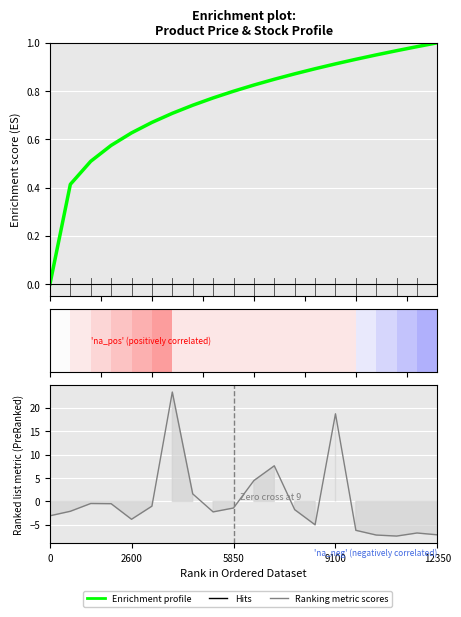

What is the difference between the Ranking metric scores values at 15 and 13?

1.2